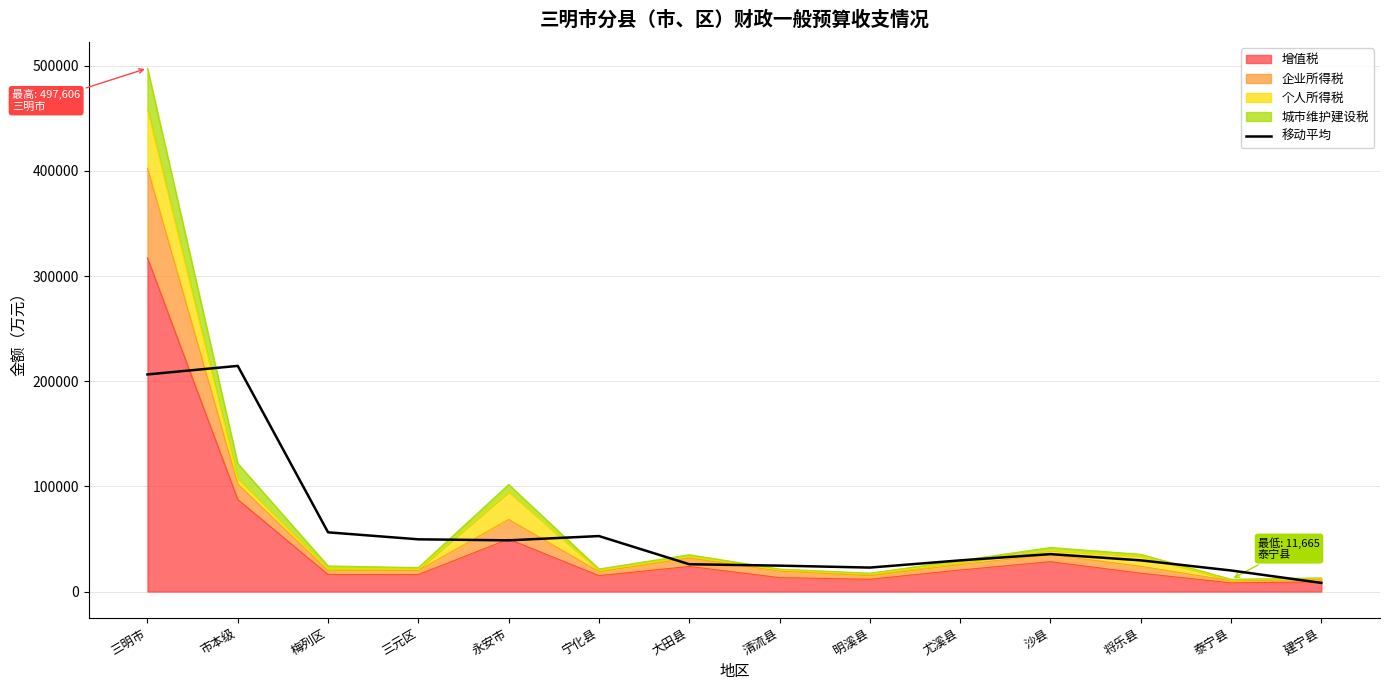

What is the sum of all values?

824999.7